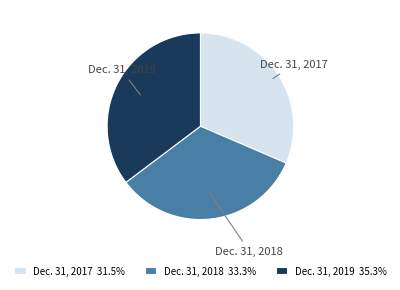

Is the sum of Dec. 31, 2018 and Dec. 31, 2019 greater than half?

Yes